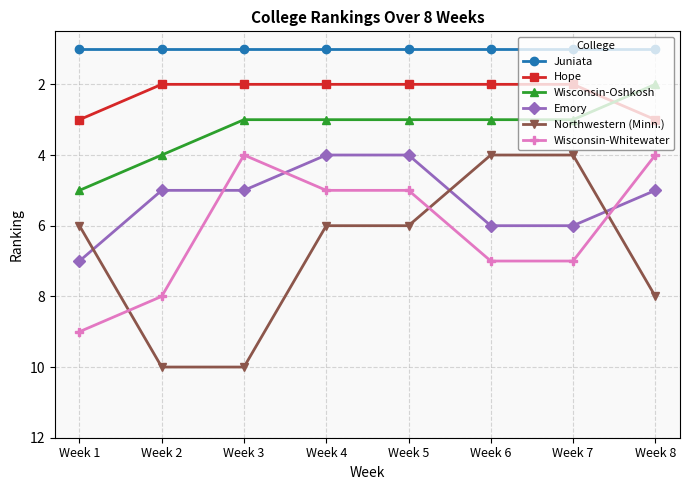

What is the approximate value of Hope at Week 3?

2